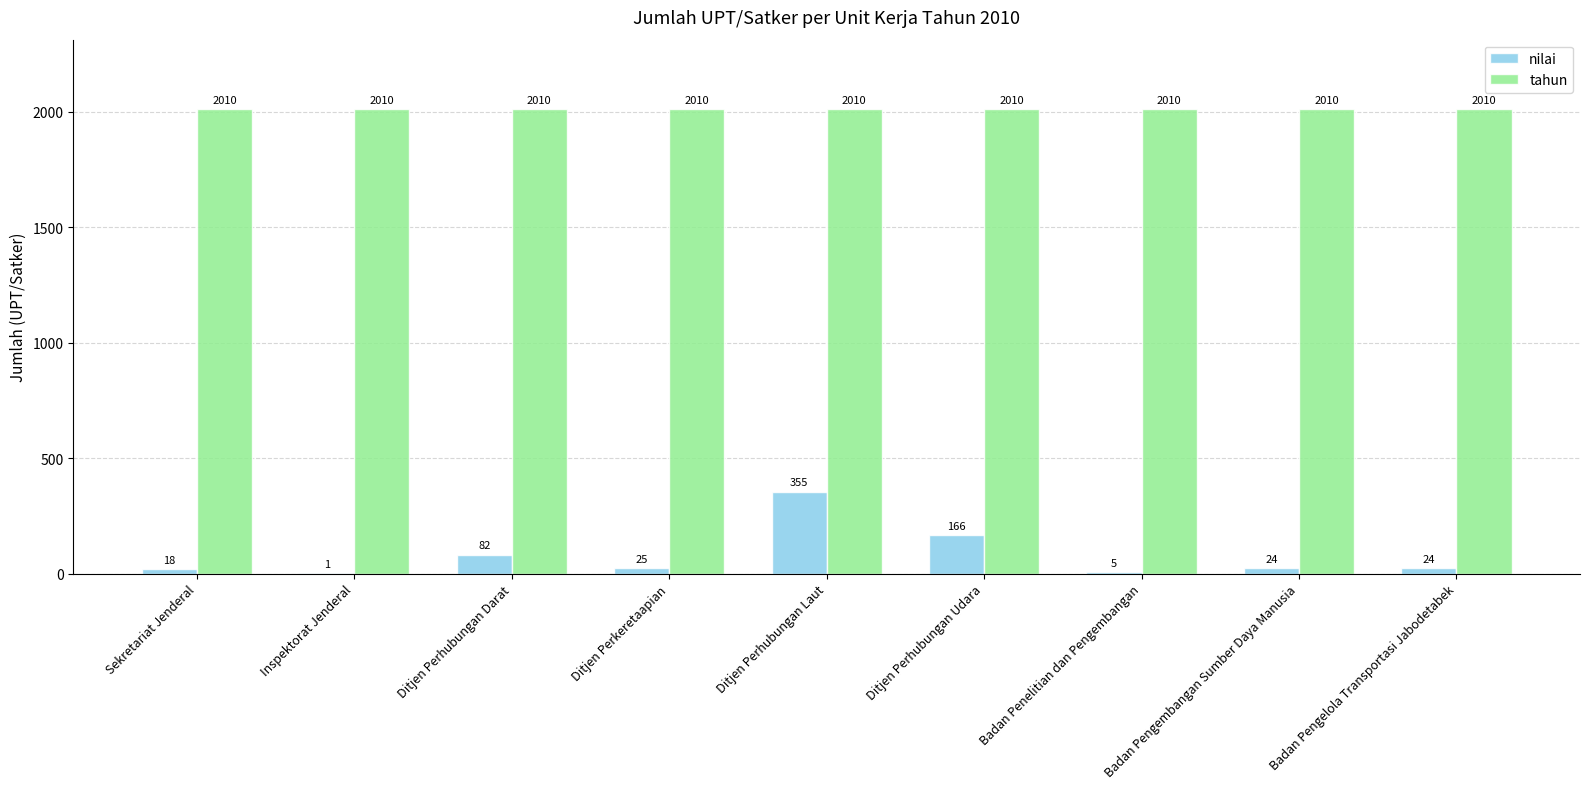

What is the maximum value for tahun?

2010